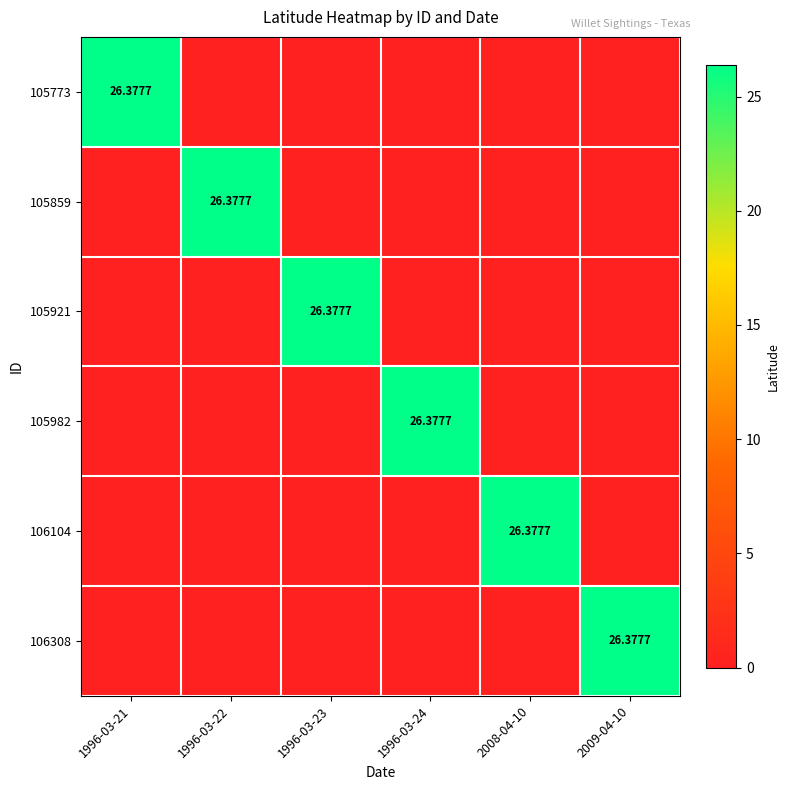

Which series changed the most between 1996-03-23 and 2009-04-10?

105921